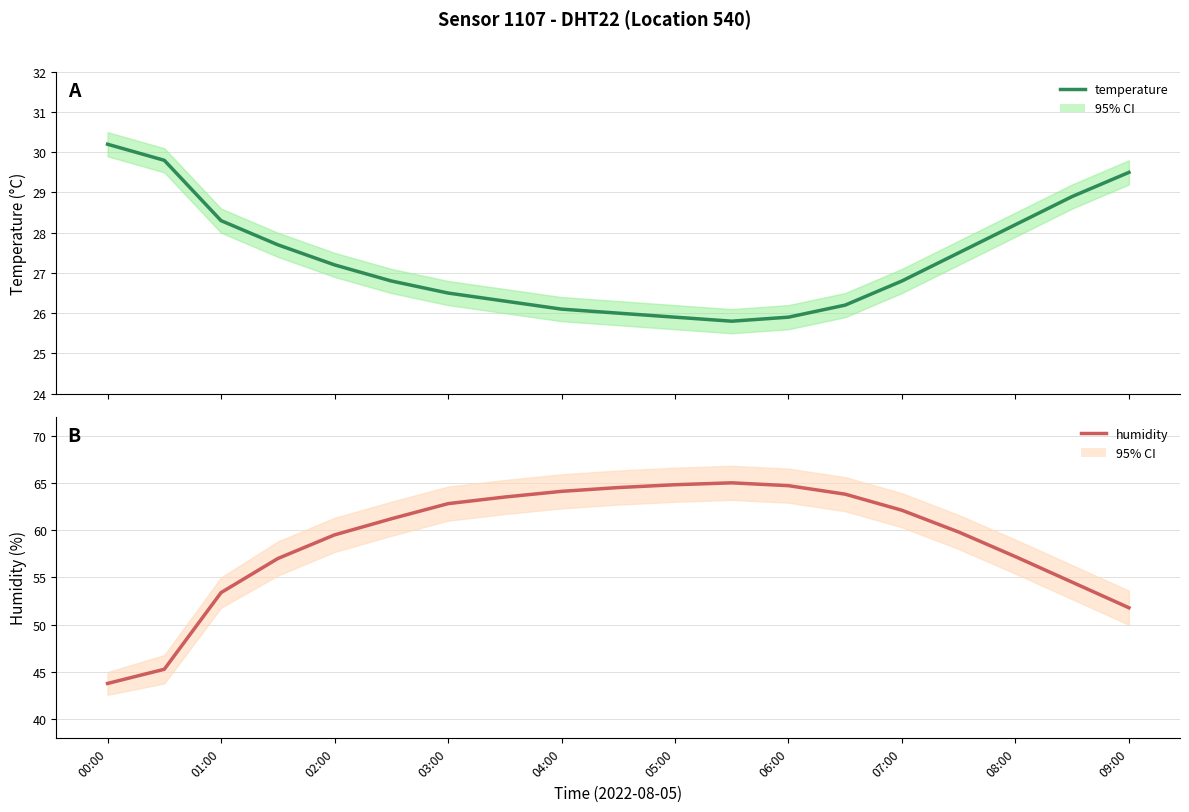

At how many categories does at least one series exceed 31?

19